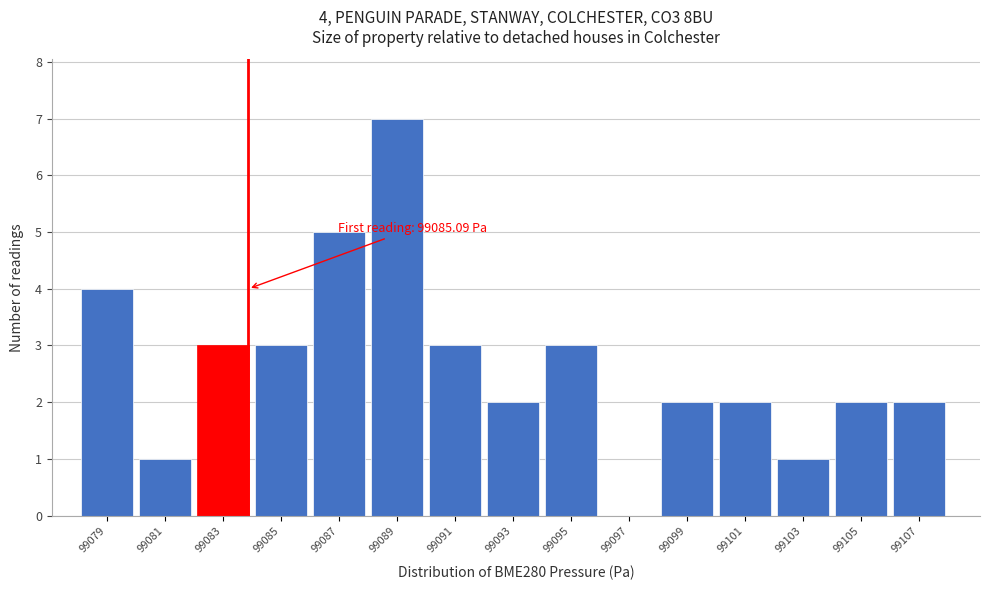

Reading left to right, what are all the values shown in this chart?

99079=4	99081=1	99083=3	99085=3	99087=5	99089=7	99091=3	99093=2	99095=3	99097=0	99099=2	99101=2	99103=1	99105=2	99107=2